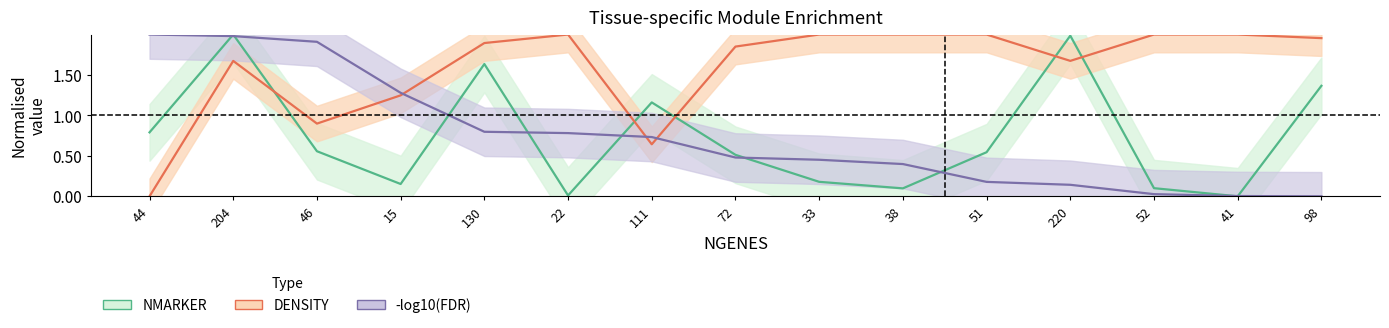

Which series has the largest range (max minus min)?

NMARKER